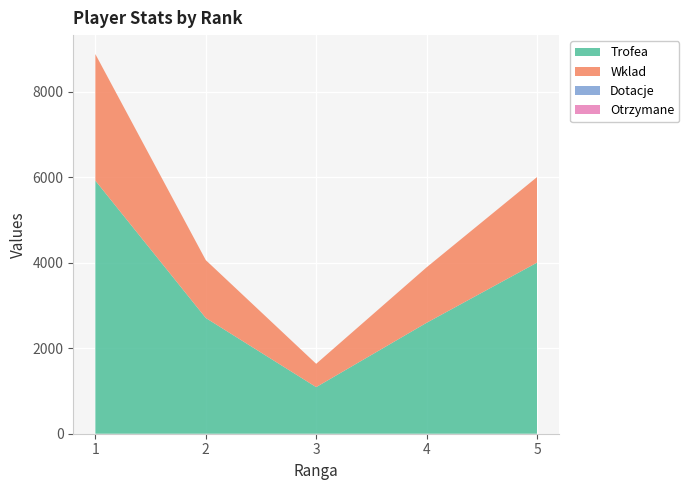

Reading left to right, list all the values displayed in this chart.

Trofea: 1=5919	2=2707	3=1090	4=2594	5=4001
Wklad: 1=2959	2=1353	3=545	4=1297	5=2000
Dotacje: 1=0	2=0	3=0	4=0	5=0
Otrzymane: 1=0	2=0	3=0	4=0	5=0